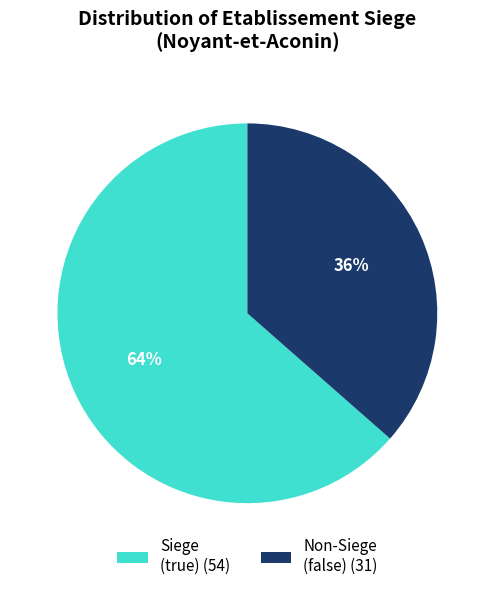

What is the smallest slice in the pie chart?

Non-Siege (false) (31)